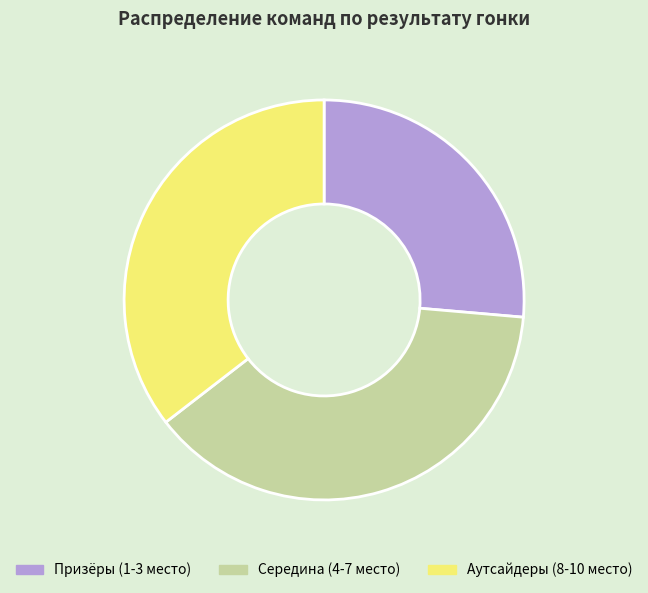

Does any single category account for the majority?

No